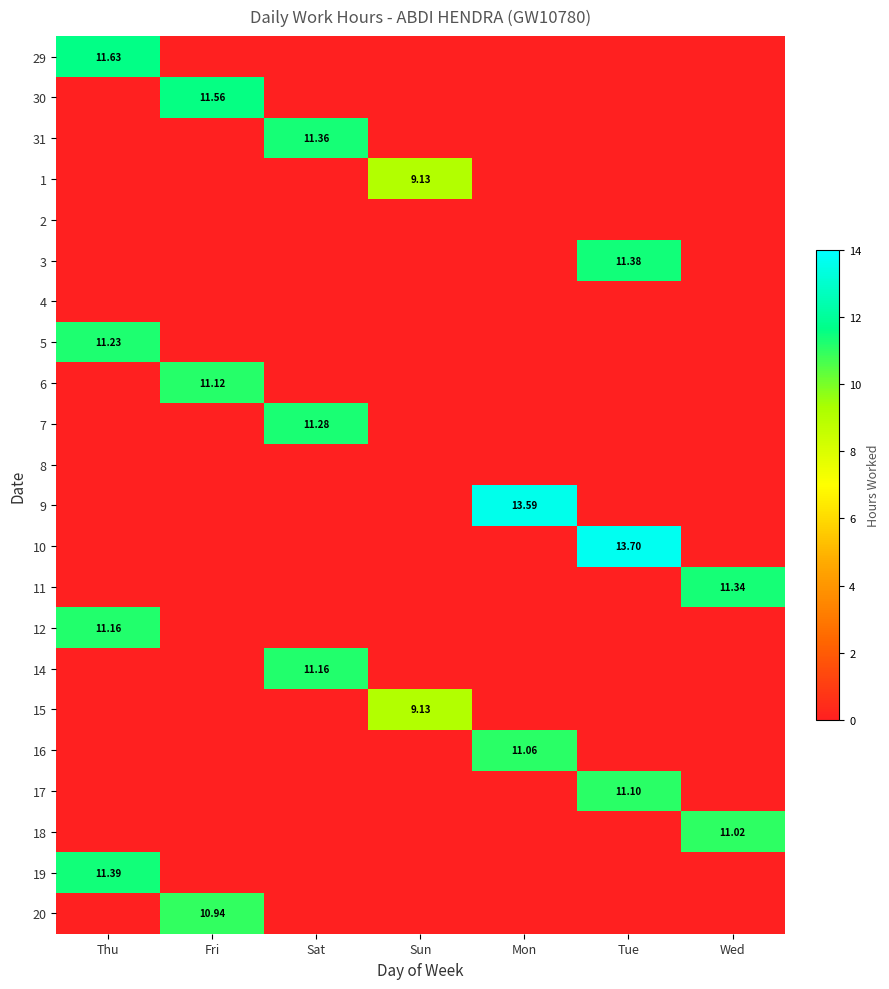

Which category has the highest value in the 30 series?

Fri